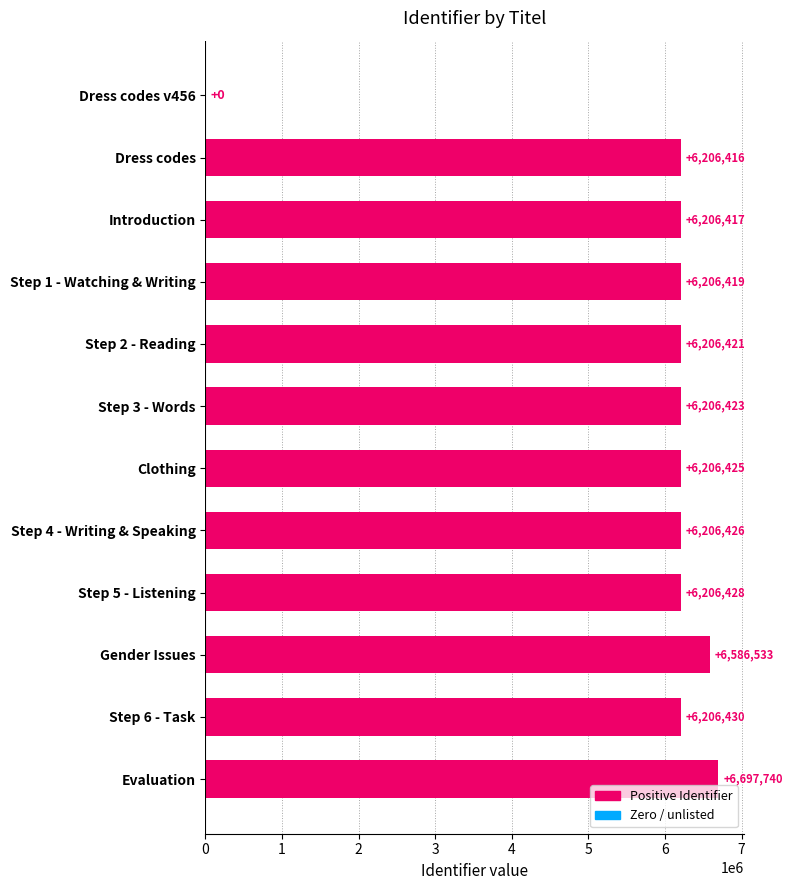

Are the bars grouped side by side (vs. stacked)?

No